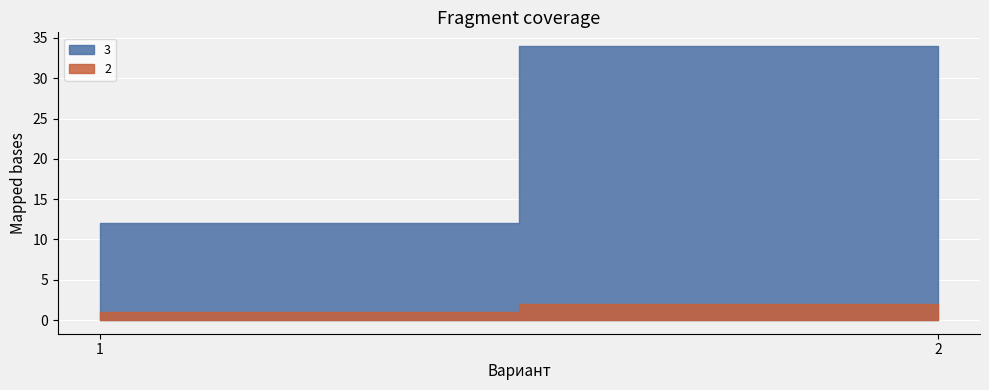

What is the sum of the 3 values at 1 and 2?

46